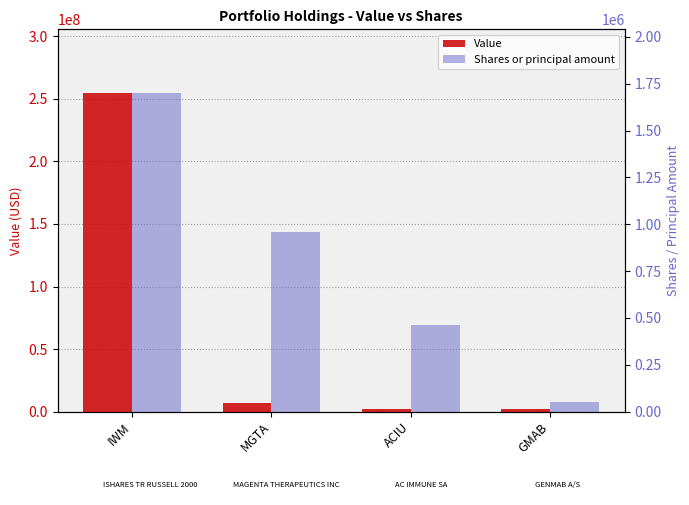

What is the label of the 1st bar from the right?

GMAB